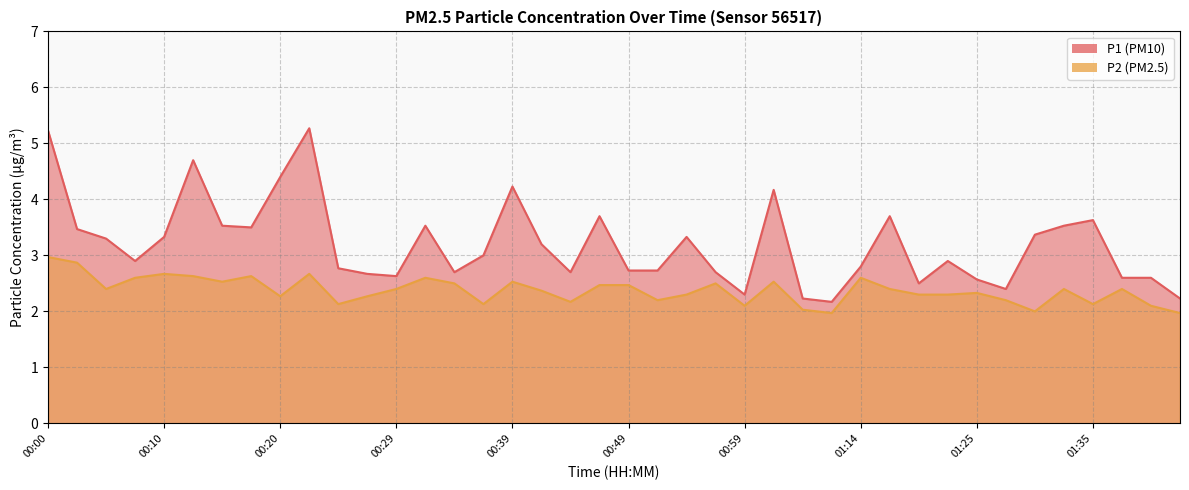

At which label is P2 closest to 2?

01:30